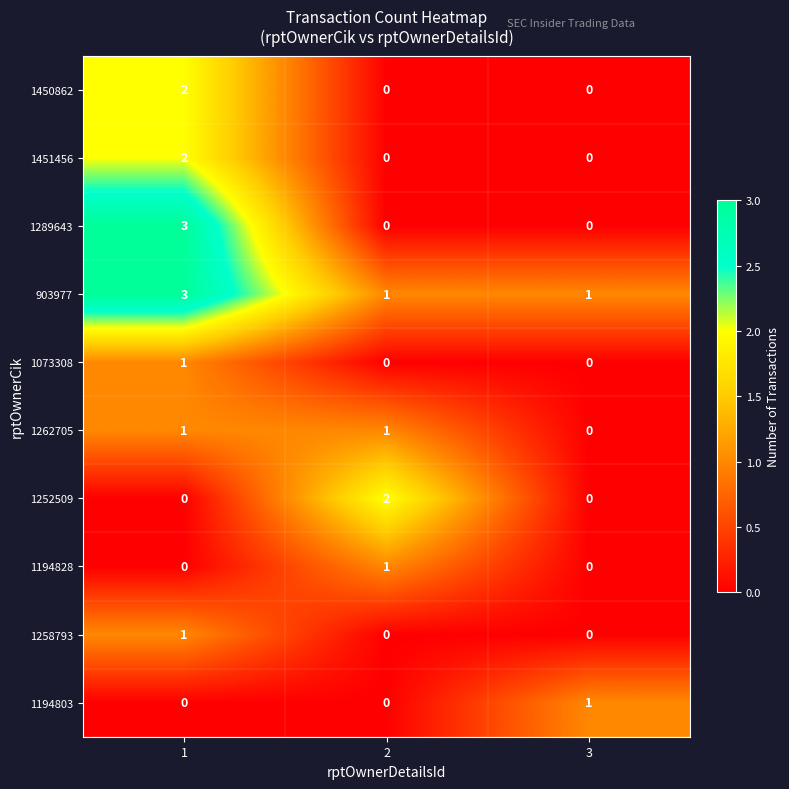

The value of 1073308 at 3 is 0. True or false?

True